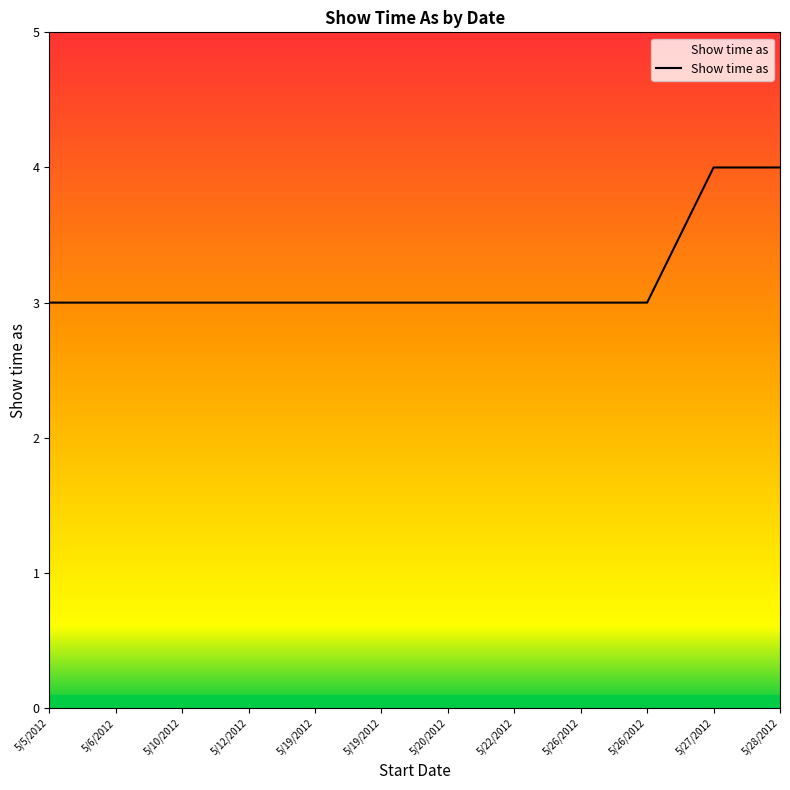

List the labels in order of value, largest first.

5/27/2012, 5/28/2012, 5/5/2012, 5/6/2012, 5/10/2012, 5/12/2012, 5/19/2012, 5/19/2012, 5/20/2012, 5/22/2012, 5/26/2012, 5/26/2012